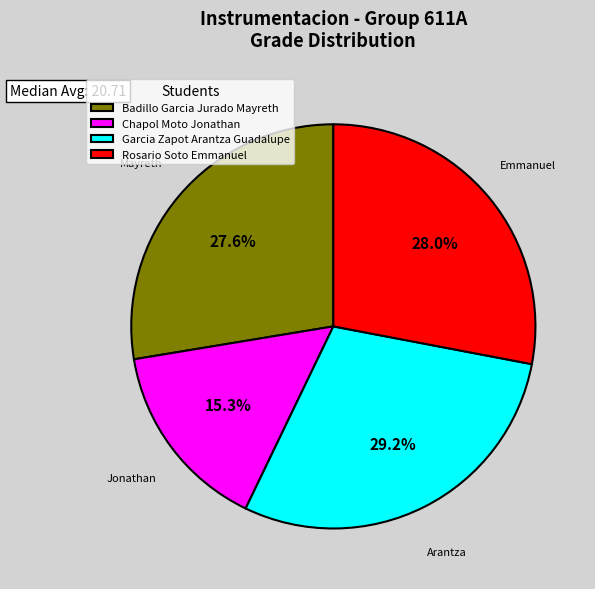

Does any single category account for the majority?

No